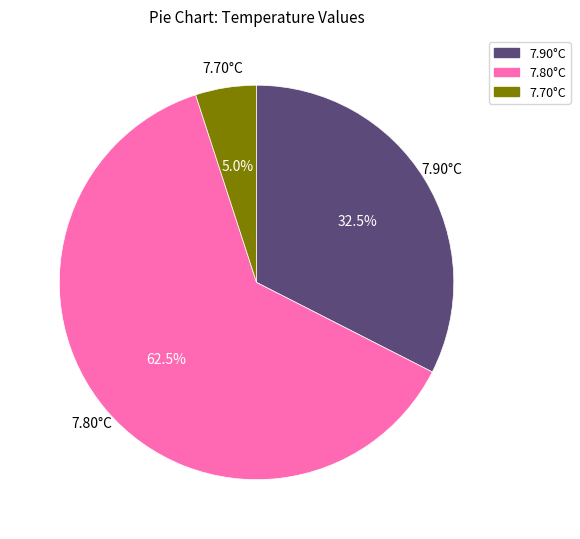

Does any single category account for the majority?

Yes